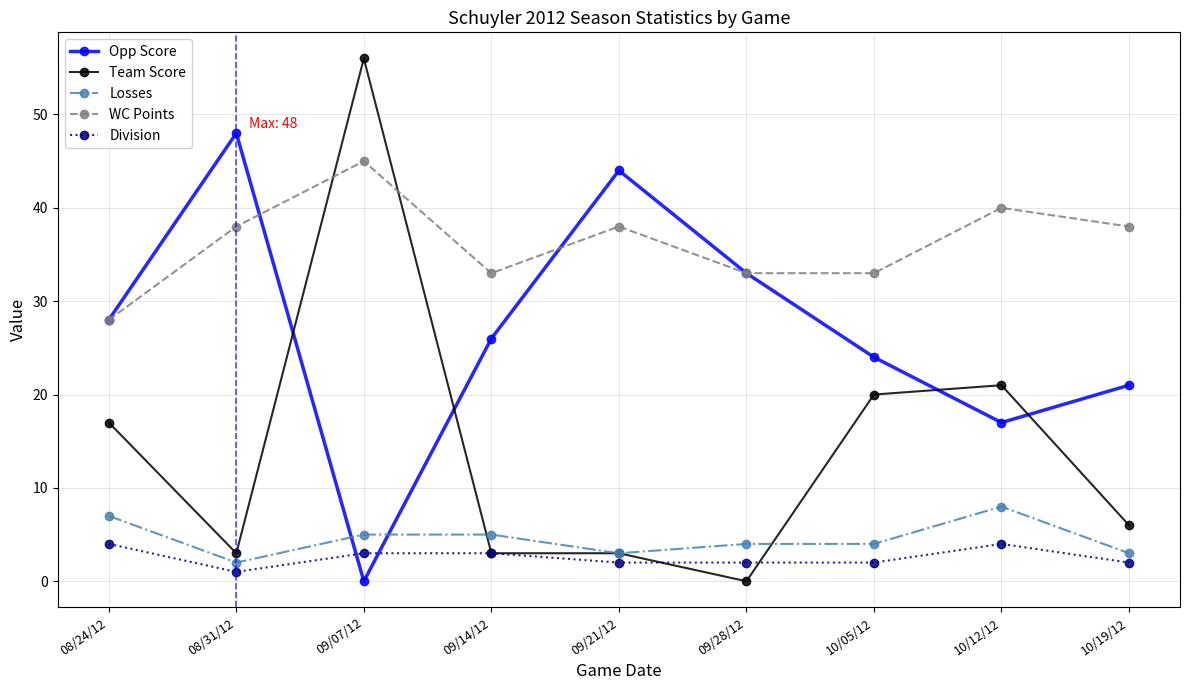

Is this an area chart (filled region under the line)?

No